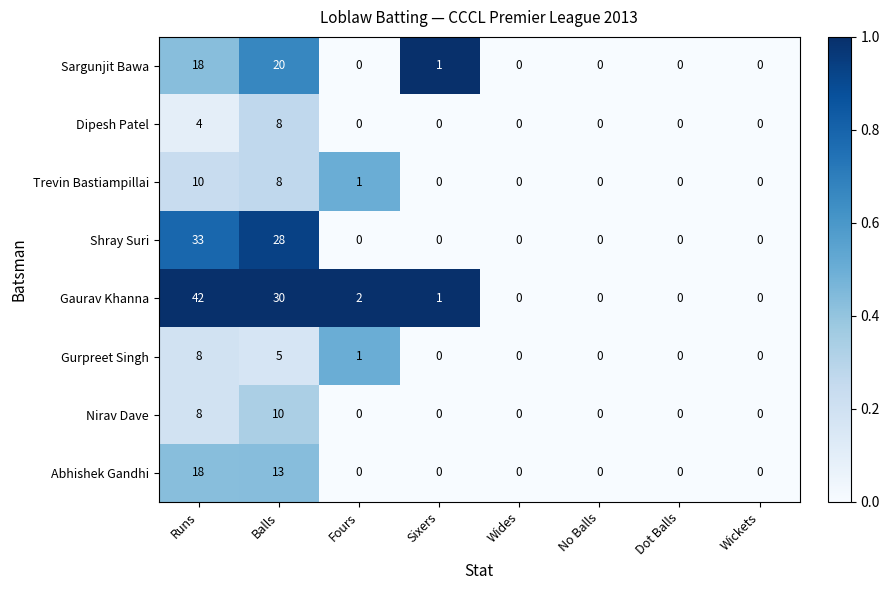

What is the difference between the Abhishek Gandhi values at Runs and Dot Balls?

18